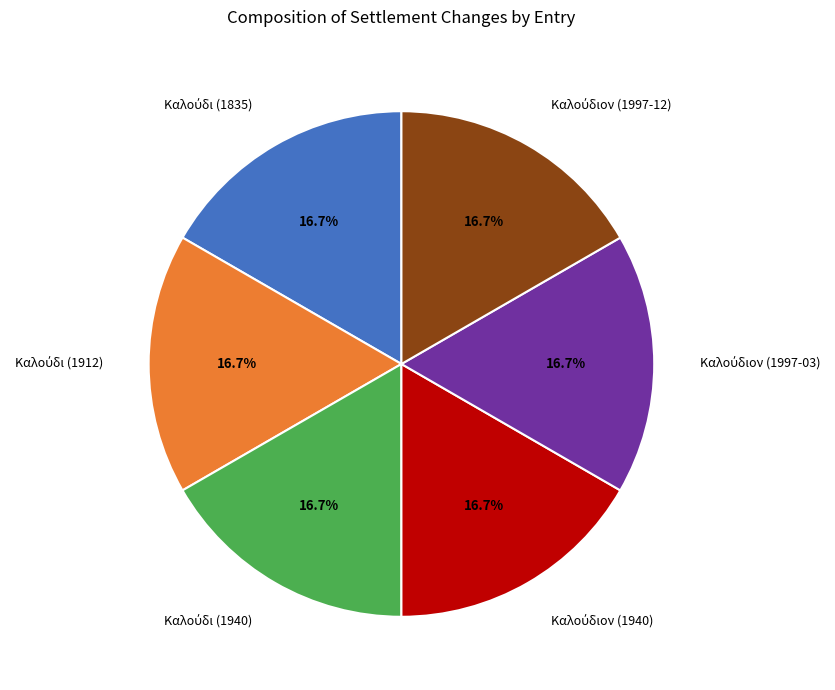

Does any single category account for the majority?

No